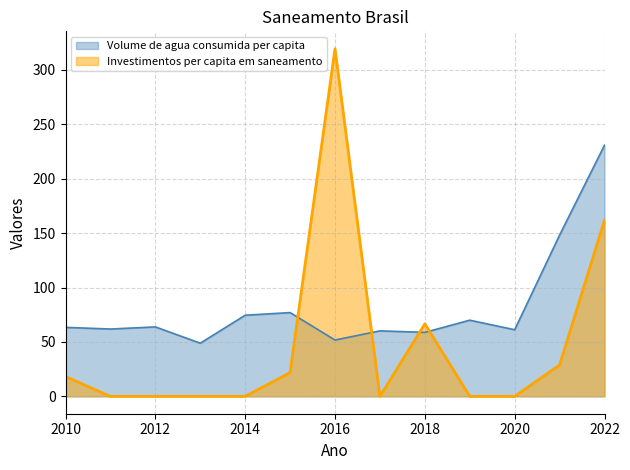

What is the difference between the highest and lowest values at 2010?

45.2